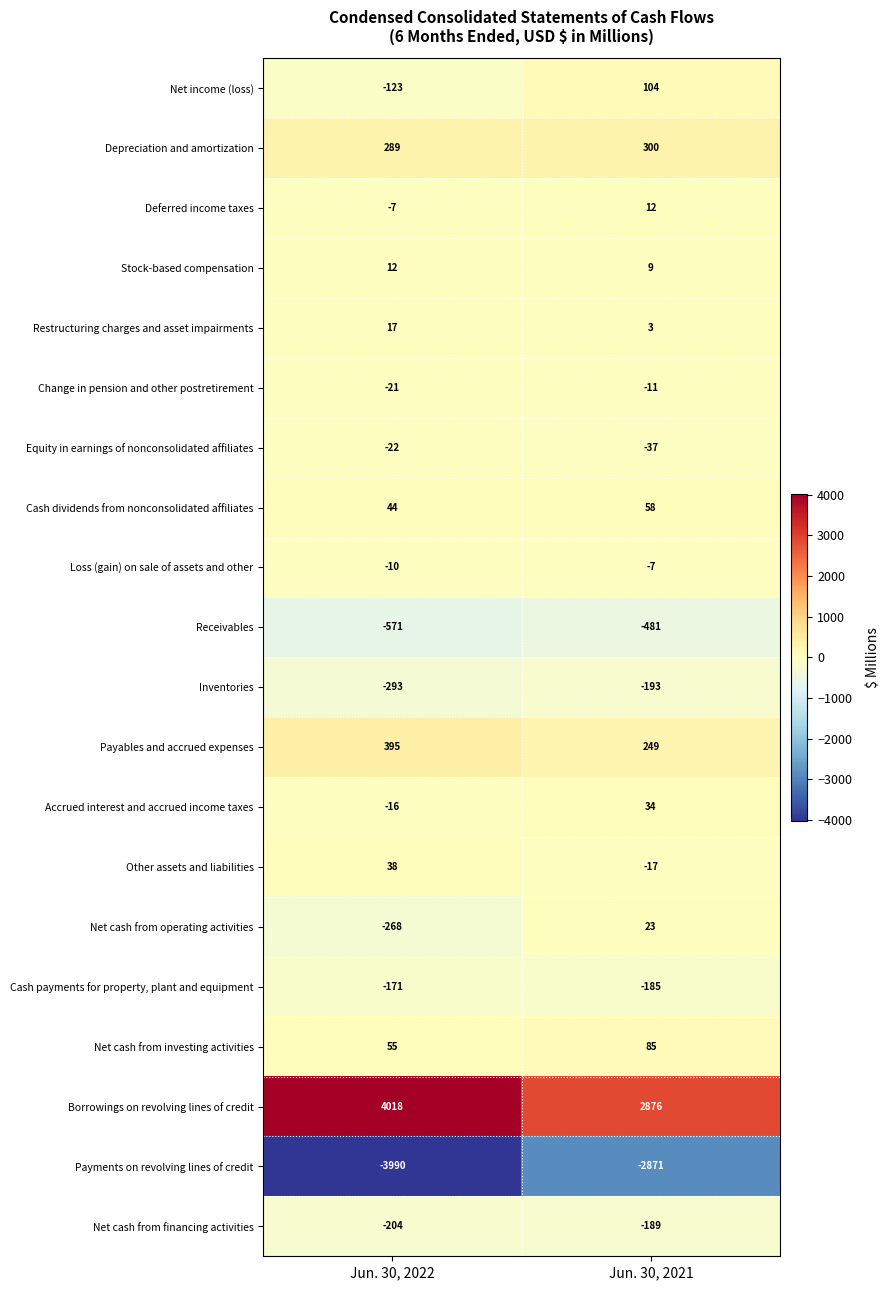

What is the highest value of the Net cash from operating activities series?

23